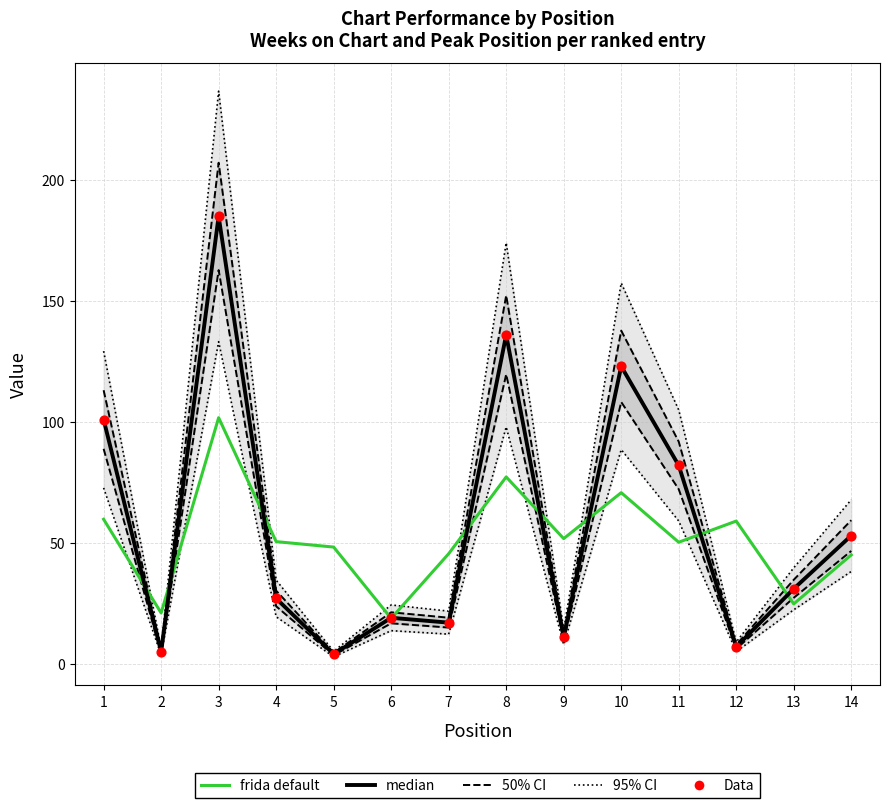

What are all the series names shown in the legend?

95% CI, 50% CI, median, frida default, Data